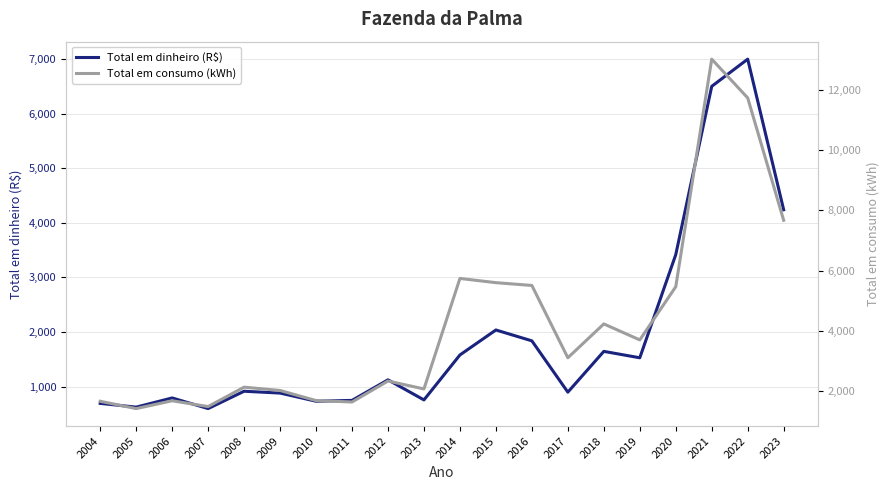

What is the difference between the maximum and minimum values in the Total em consumo (kWh) series?

11611.0